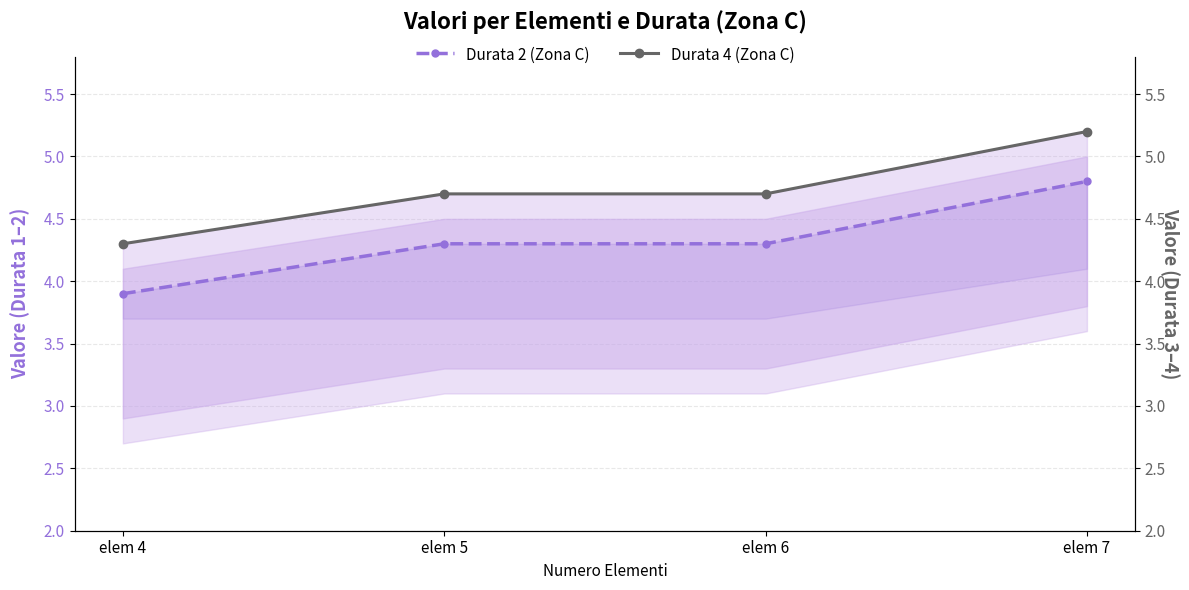

What is the sum of all Durata 2 (Zona C) values?

17.3